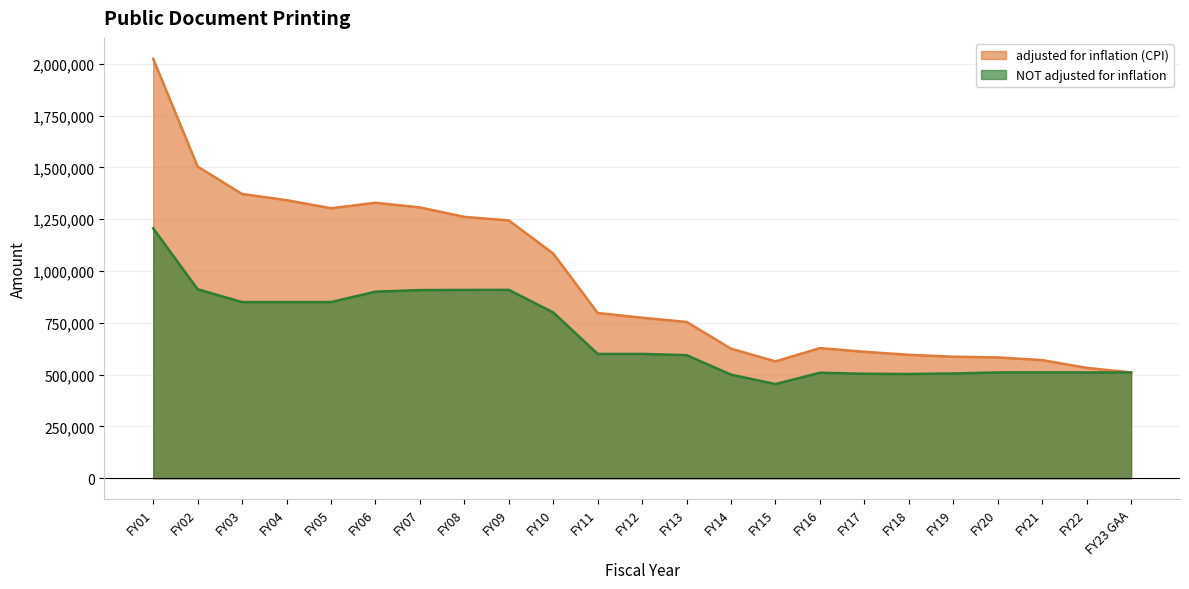

What is the difference between the maximum and minimum values in the NOT adjusted for inflation series?

751364